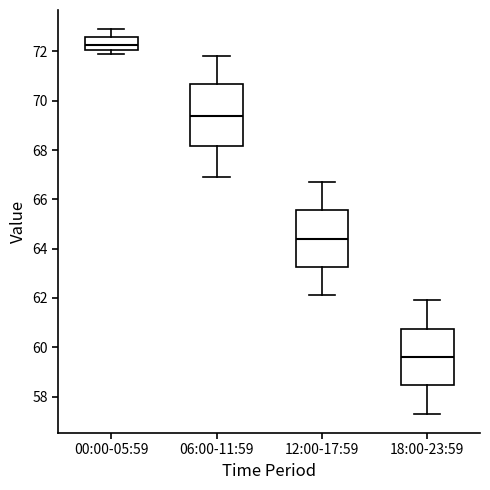

Where is the lower edge of the box for 12:00-17:59 on the y-axis? The values are not printed on the chart, so give them approximately, as read against the axis.

63.2